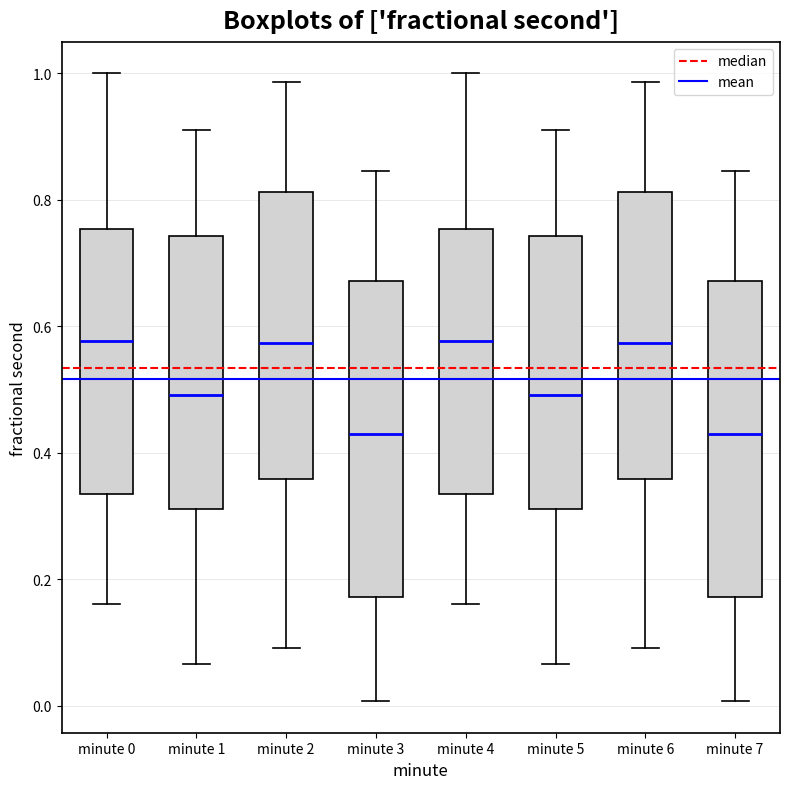

Reading left to right, read every box against the y-axis: the position of its median line, the range the box covers, and the ends of its whiskers. The values are not printed on the chart, so give them approximately, as read against the axis.

minute 0: median 0.58, box 0.34 to 0.76, whiskers 0.16 to 1.00
minute 1: median 0.50, box 0.32 to 0.74, whiskers 0.06 to 0.92
minute 2: median 0.58, box 0.36 to 0.82, whiskers 0.10 to 0.98
minute 3: median 0.42, box 0.18 to 0.68, whiskers 0.00 to 0.84
minute 4: median 0.58, box 0.34 to 0.76, whiskers 0.16 to 1.00
minute 5: median 0.50, box 0.32 to 0.74, whiskers 0.06 to 0.92
minute 6: median 0.58, box 0.36 to 0.82, whiskers 0.10 to 0.98
minute 7: median 0.42, box 0.18 to 0.68, whiskers 0.00 to 0.84